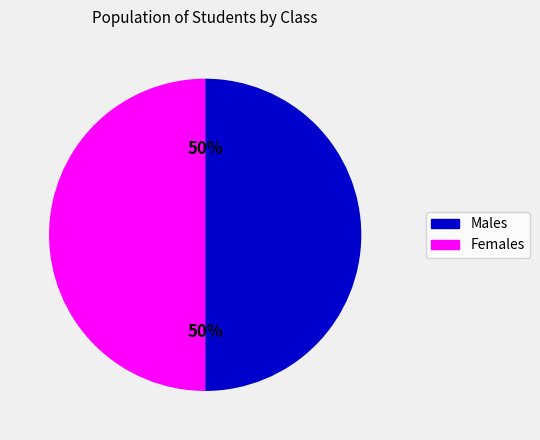

To the nearest percent, what is the average slice percentage?

50%